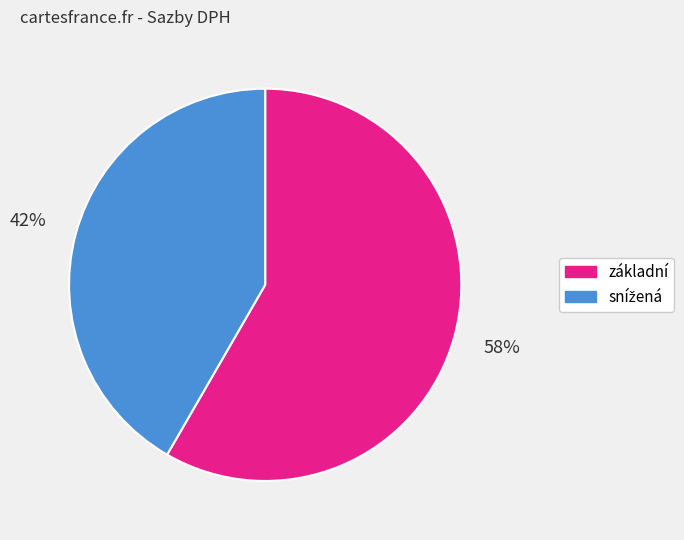

What percentage is the základní slice, to the nearest percent?

58%